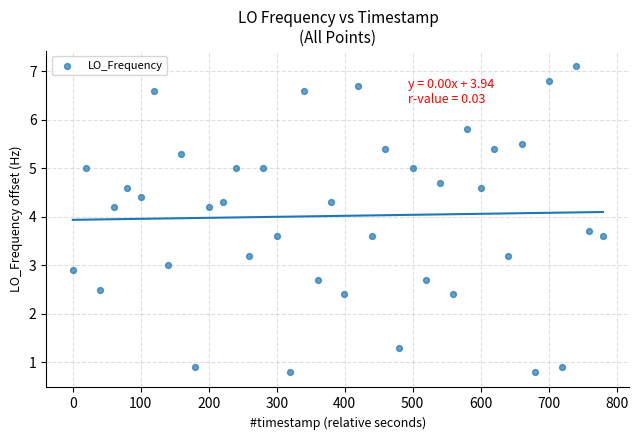

What is the range of Y values (max minus min)?

6.3